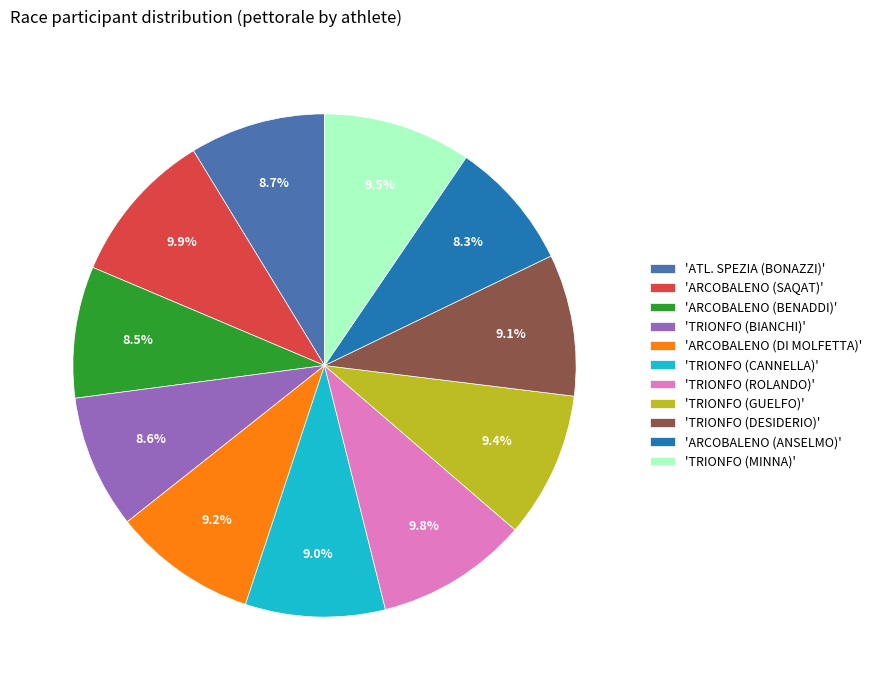

What percentage is NOT represented by 'ARCOBALENO (DI MOLFETTA)'?

90.8%